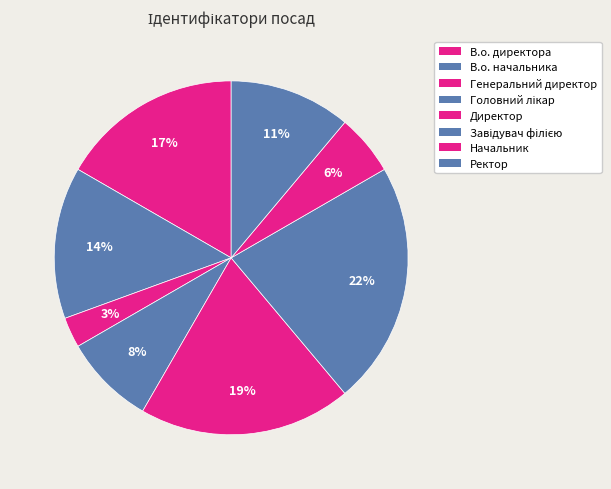

How many segments does this pie chart have?

8